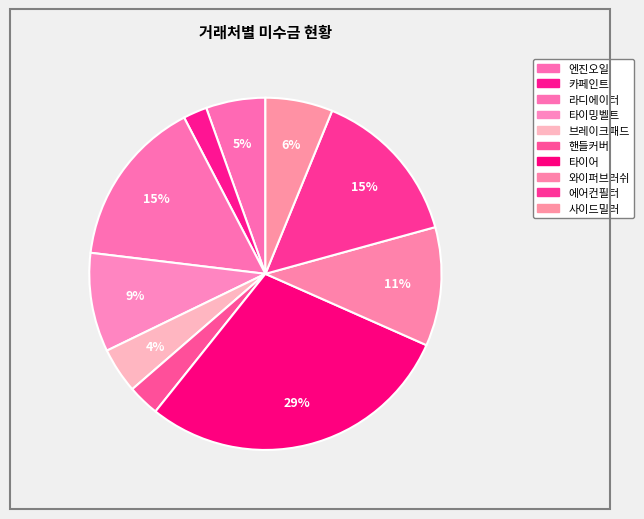

Count the number of slices in the pie.

10